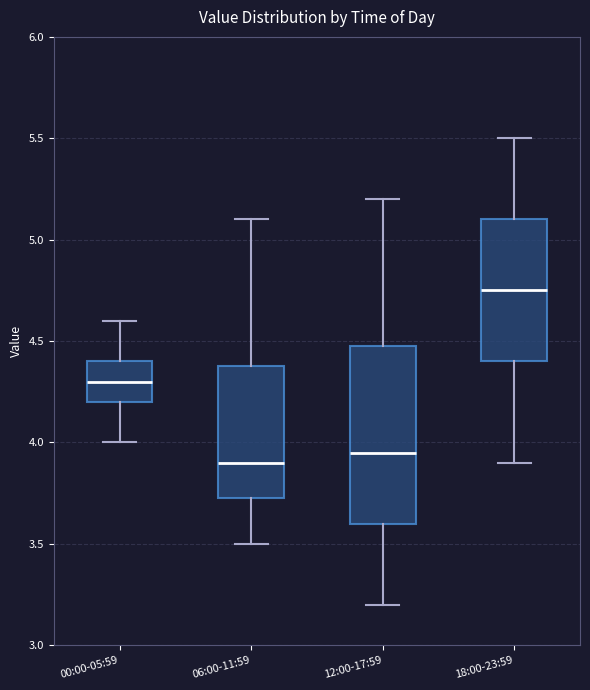

Which box's median line is the lowest?

06:00-11:59